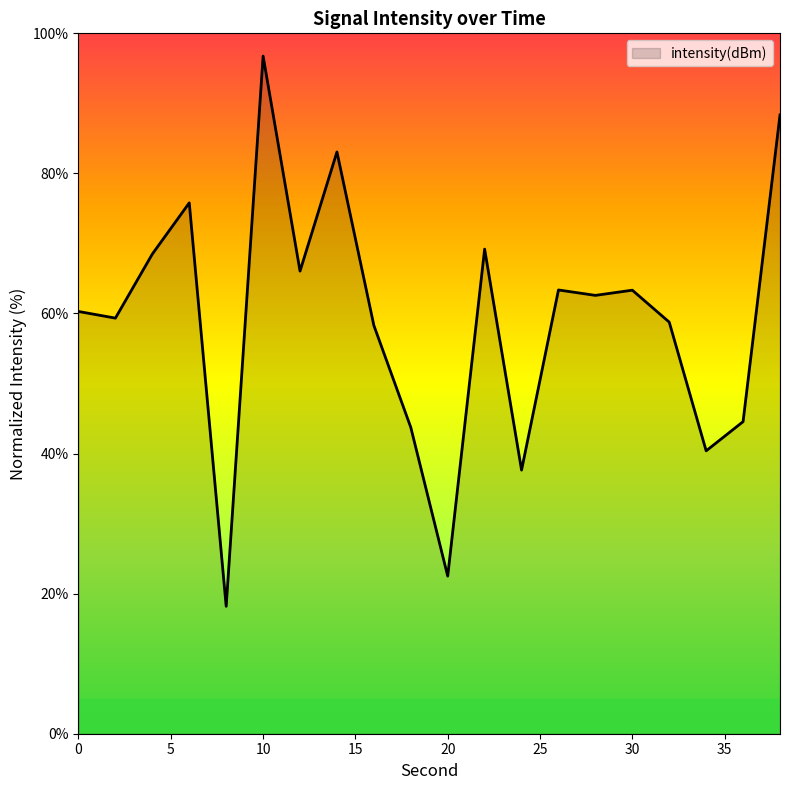

What is the difference between the maximum and minimum values?

78.6